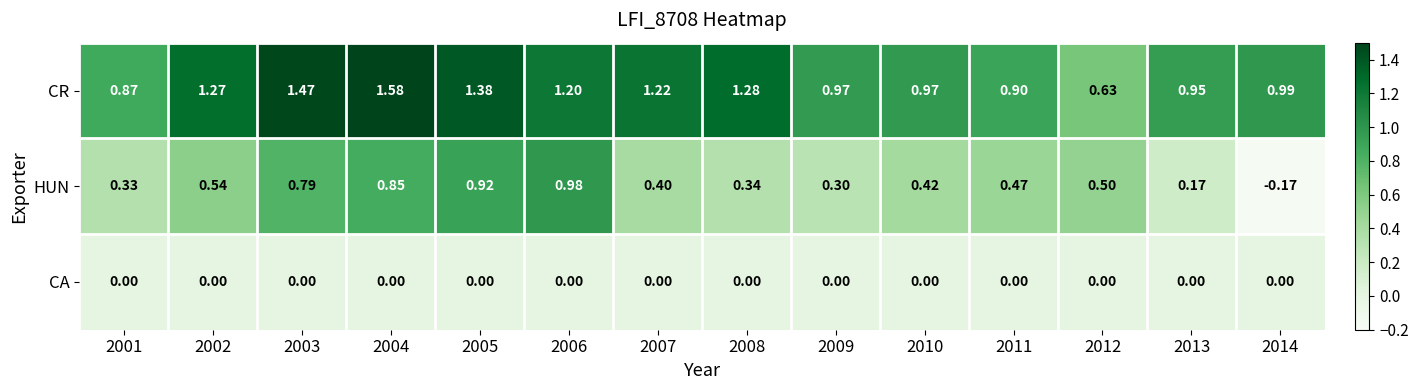

Rank the series by their maximum value, from highest to lowest.

CR, HUN, CA